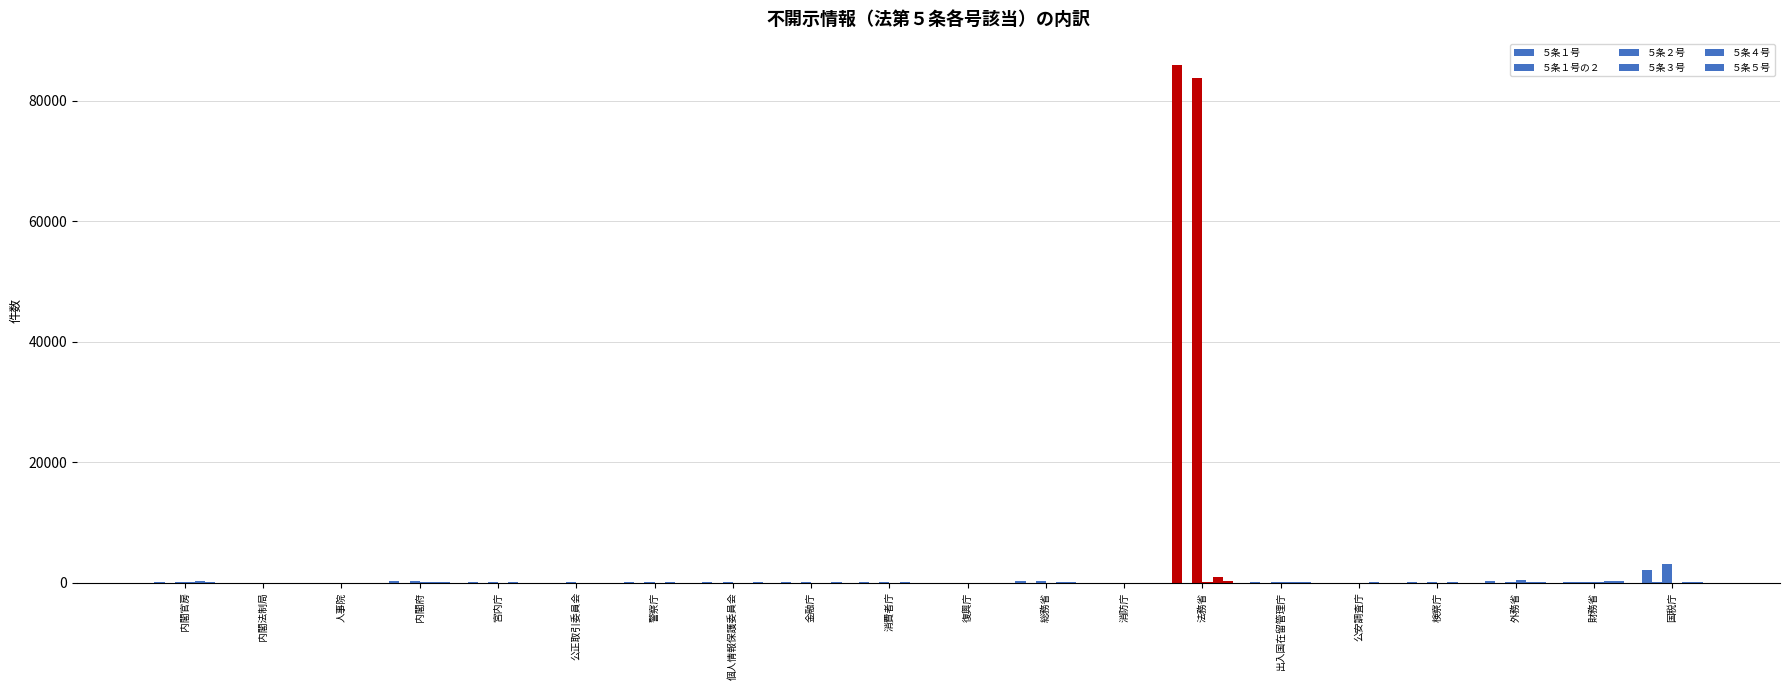

List the labels in order of ５条２号 value, largest first.

法務省, 国税庁, 総務省, 内閣府, 外務省, 財務省, 内閣官房, 出入国在留管理庁, 消費者庁, 金融庁, 検察庁, 警察庁, 宮内庁, 公正取引委員会, 個人情報保護委員会, 公安調査庁, 復興庁, 内閣法制局, 消防庁, 人事院